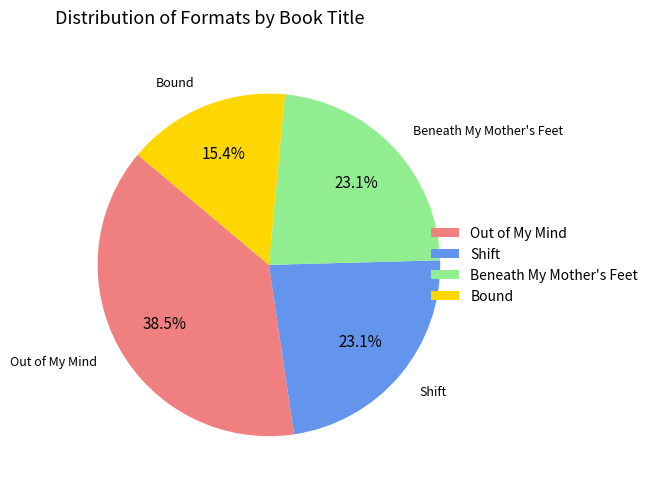

Count the number of slices in the pie.

4